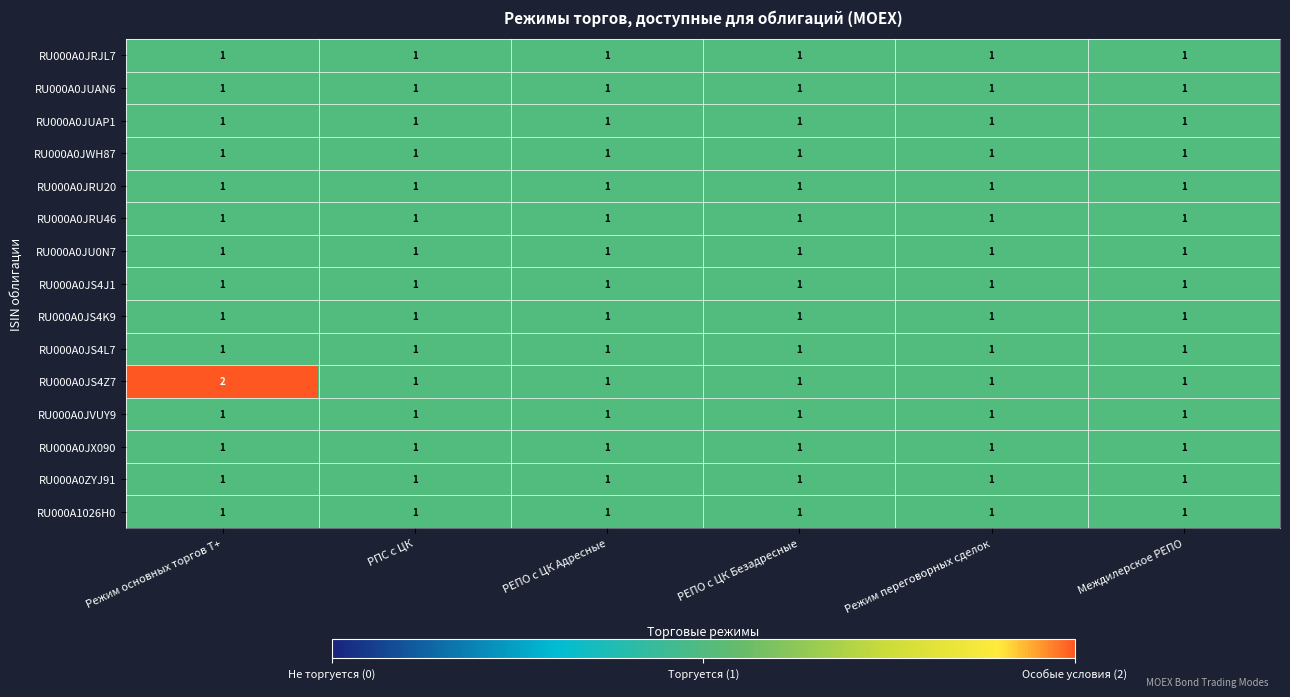

How many categories are shown in the chart?

6